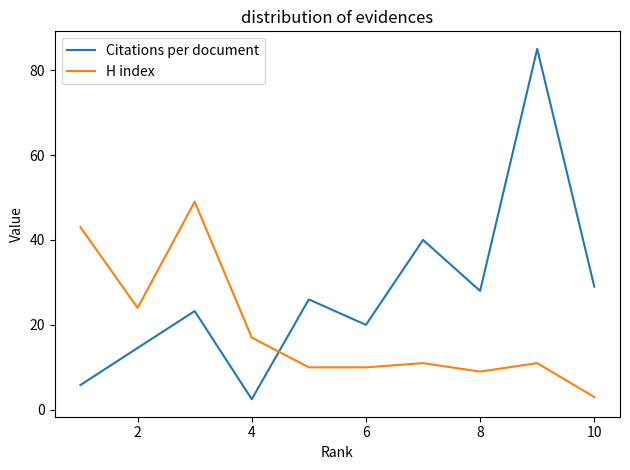

List the series in order of their overall mean, lowest first.

H index, Citations per document